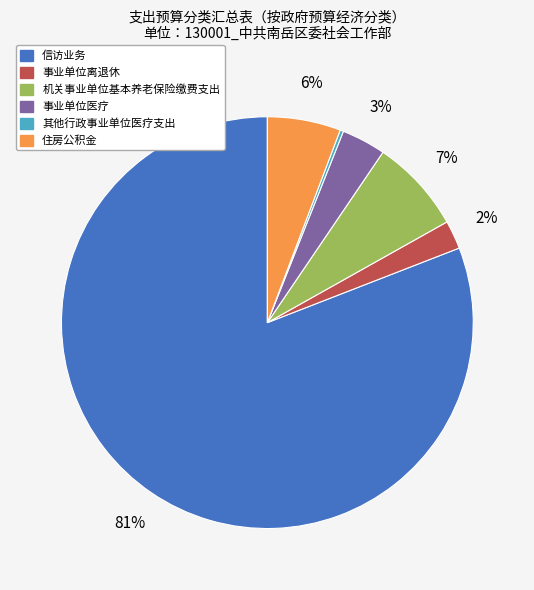

Which category has the biggest portion of the pie?

信访业务